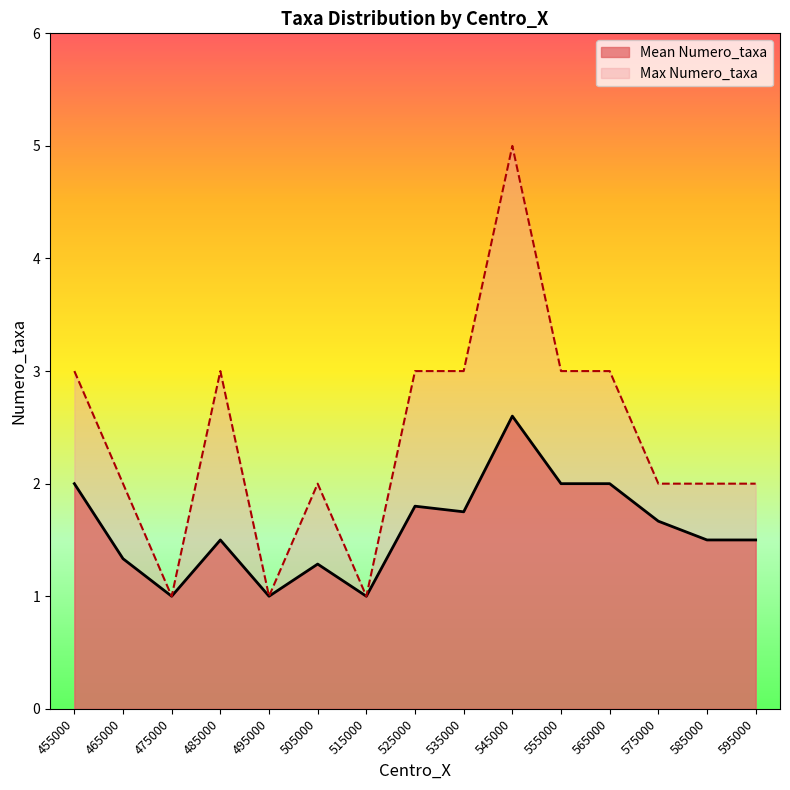

The value of Max Numero_taxa at 485000 is 3.6. True or false?

False